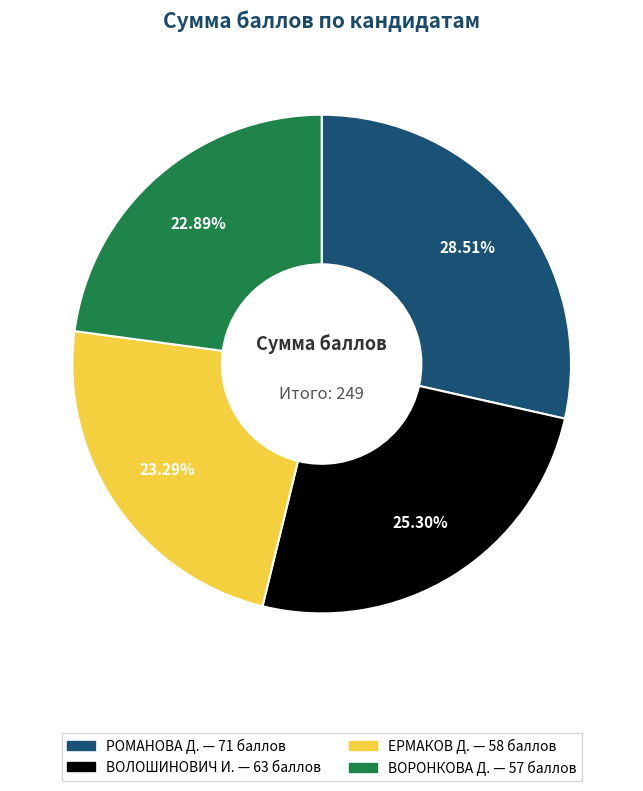

Is there any slice that represents more than half of the pie?

No